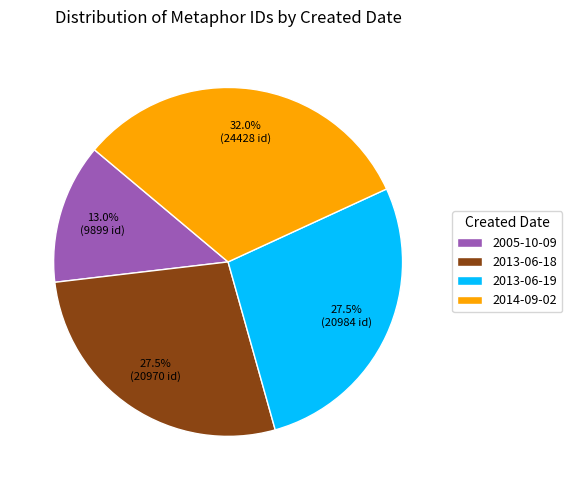

Is there a majority slice in this chart?

No